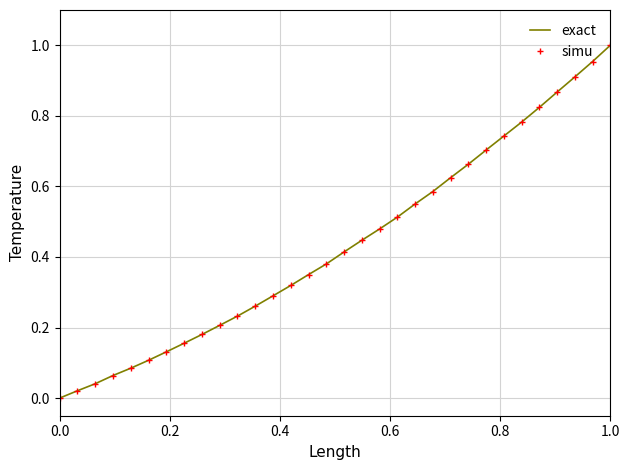

Which series has the largest range (max minus min)?

exact